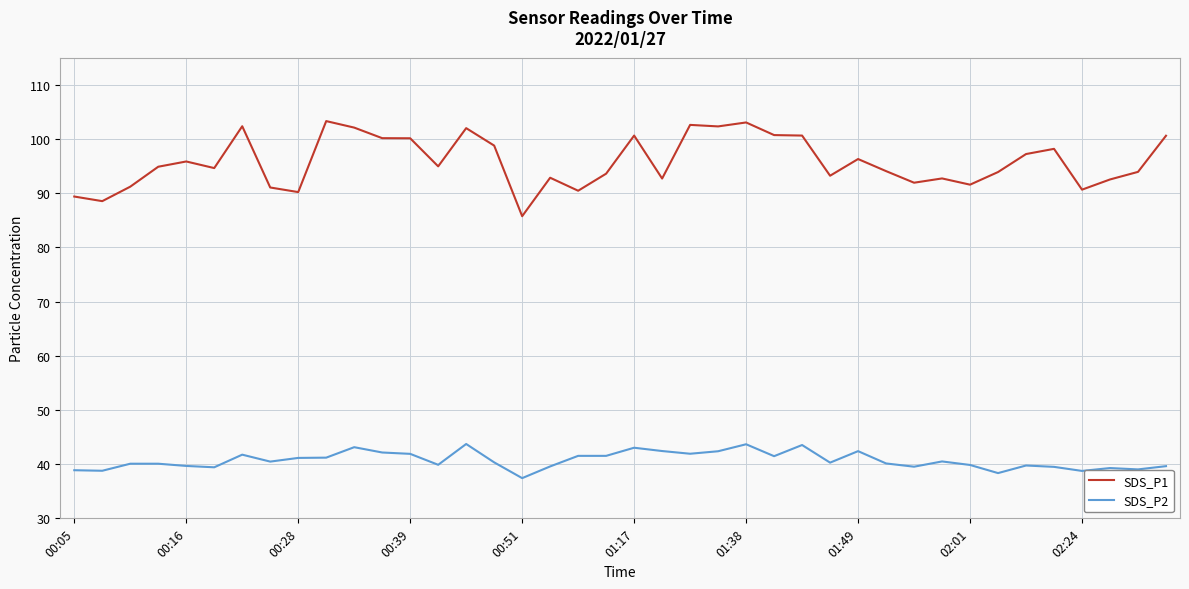

Which series has the largest total across all categories?

SDS_P1